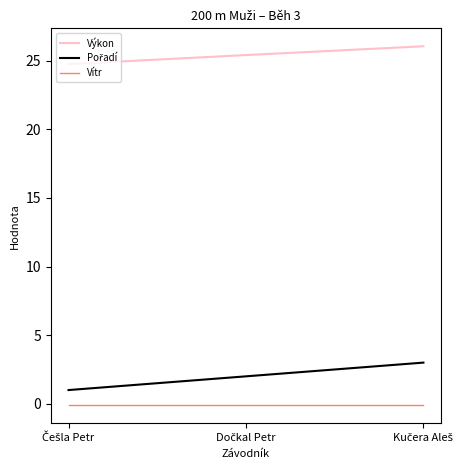

Which series has the largest total across all categories?

Výkon